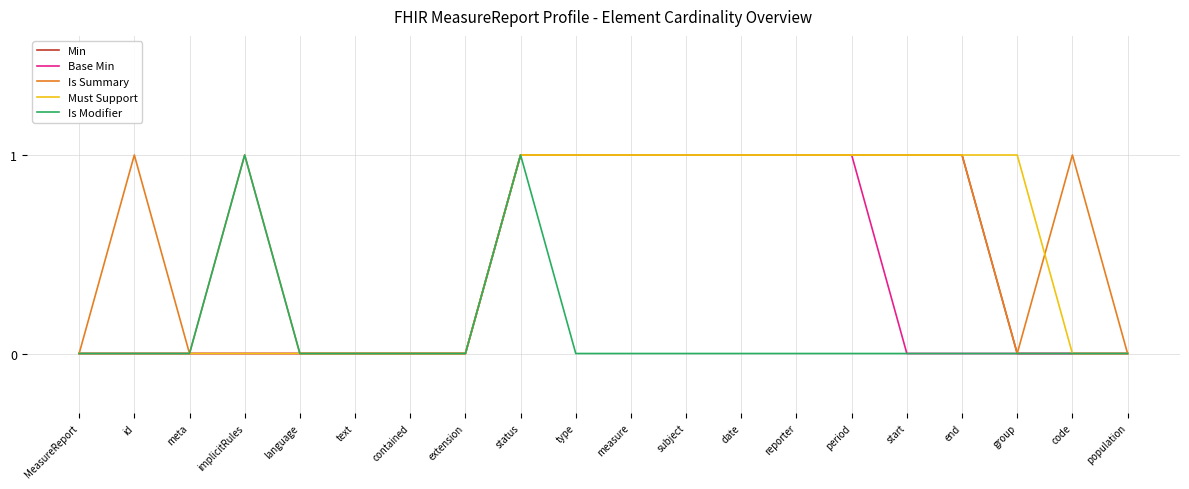

Is the value of Is Summary at date greater than the value of Min at language?

Yes